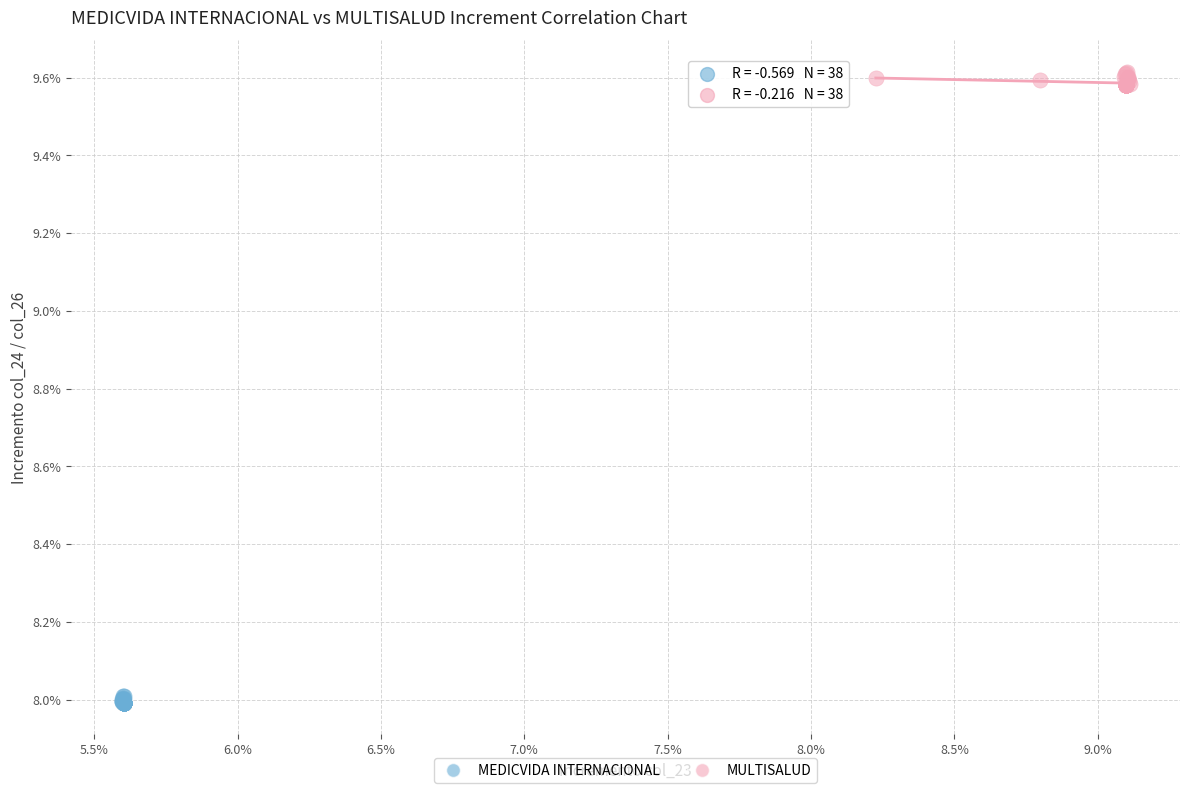

What are all the series names shown in the legend?

MEDICVIDA INTERNACIONAL, MULTISALUD